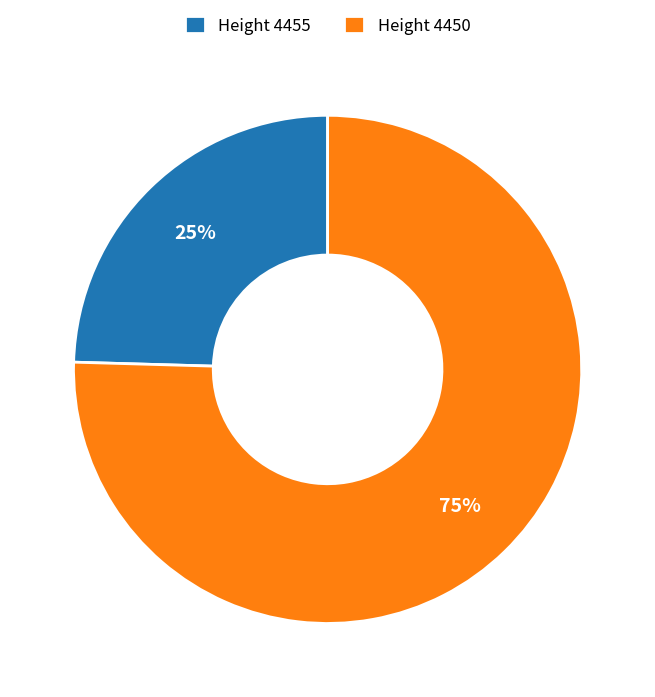

Count the number of slices in the pie.

2